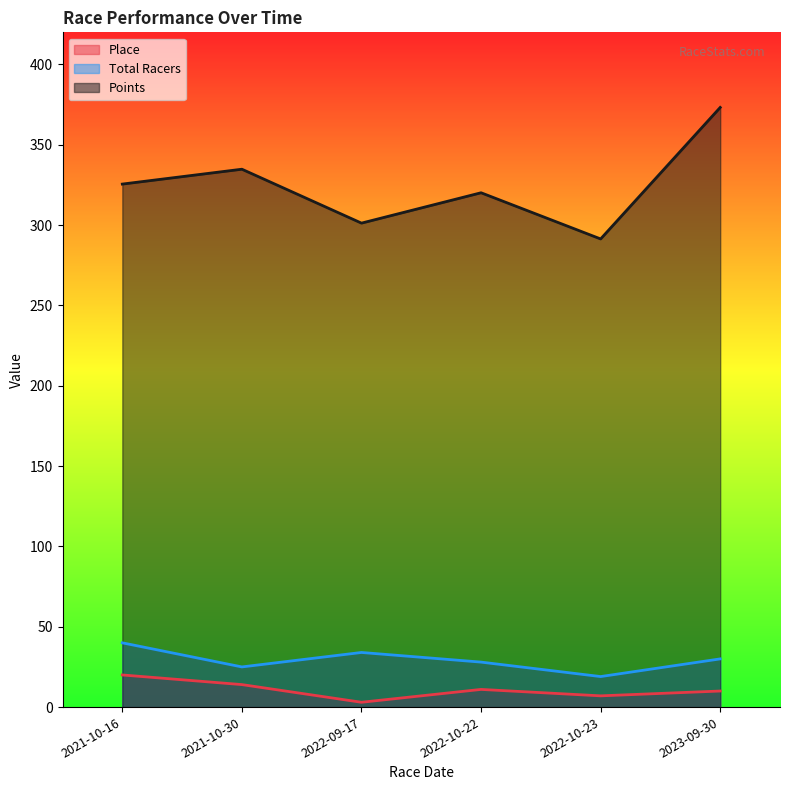

True or false: Total Racers has a value of 40.0 at 2021-10-16.

True